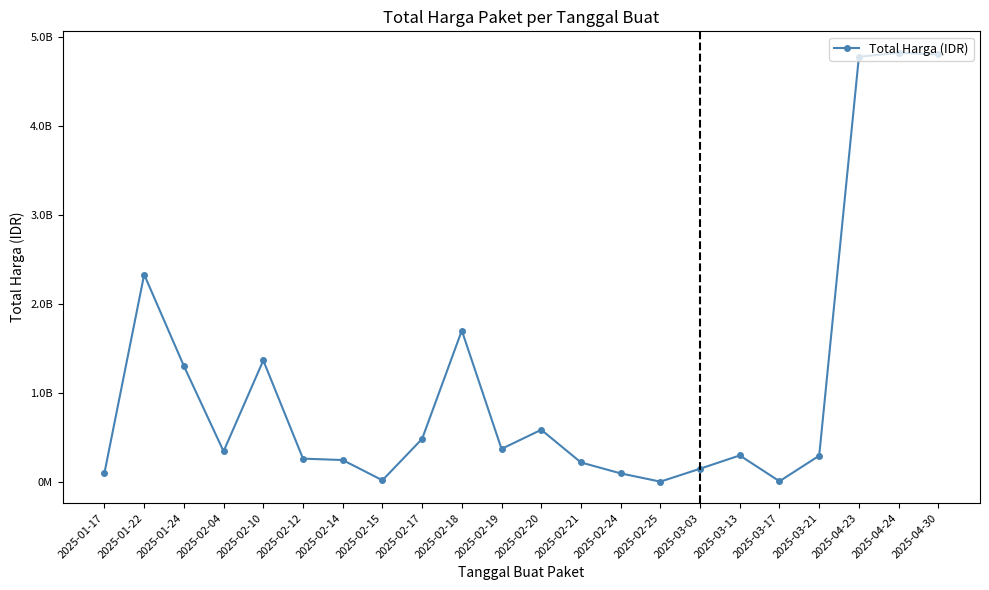

True or false: the data shows 64492000 at 2025-01-17.

False